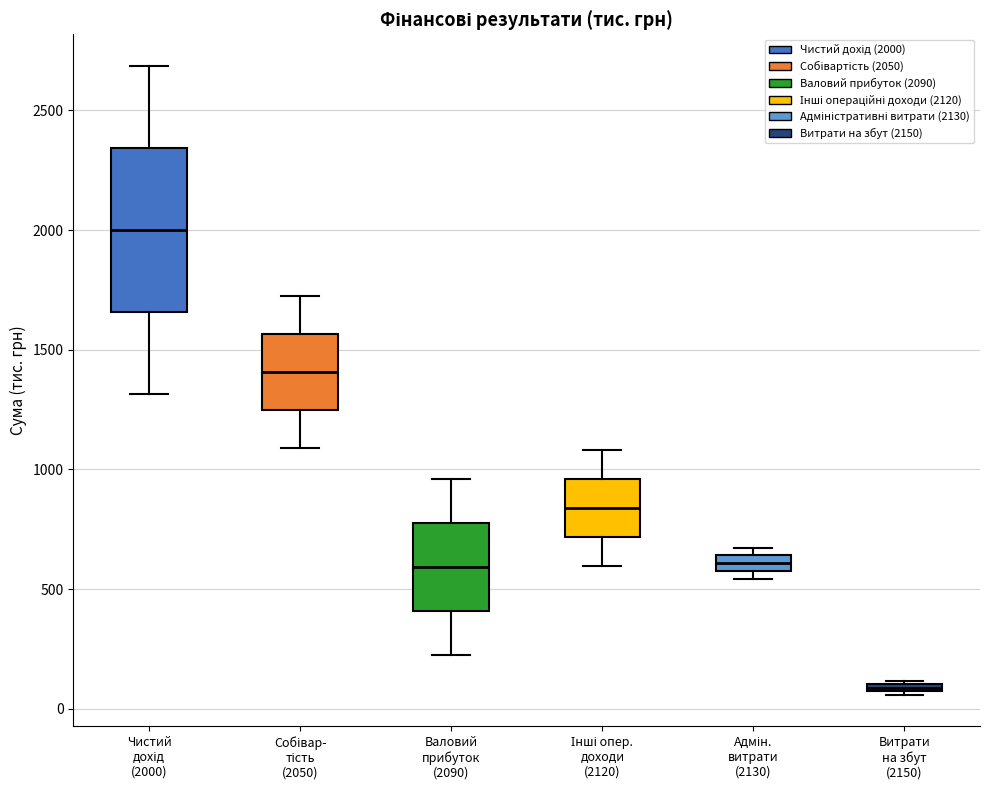

Which box is the tallest, from its lower edge to its upper edge?

Чистий дохід (2000)